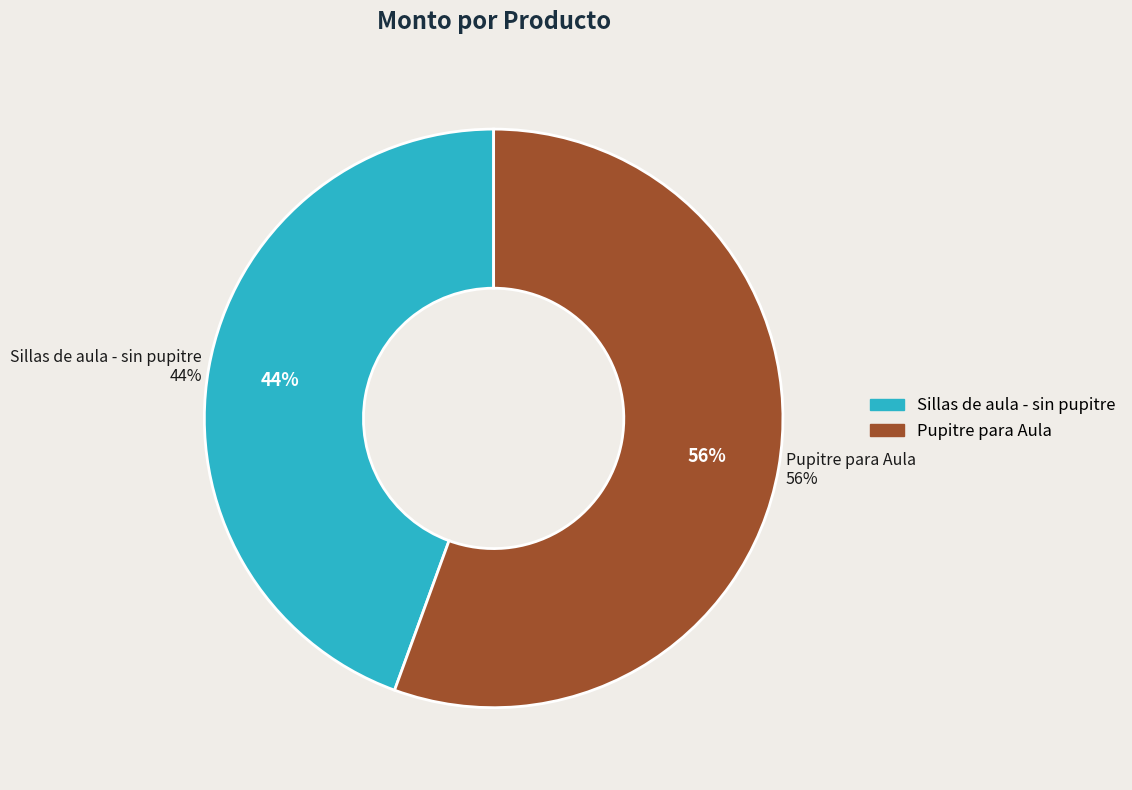

To the nearest percent, what is the combined percentage of Pupitre para Aula and Sillas de aula - sin pupitre?

100%